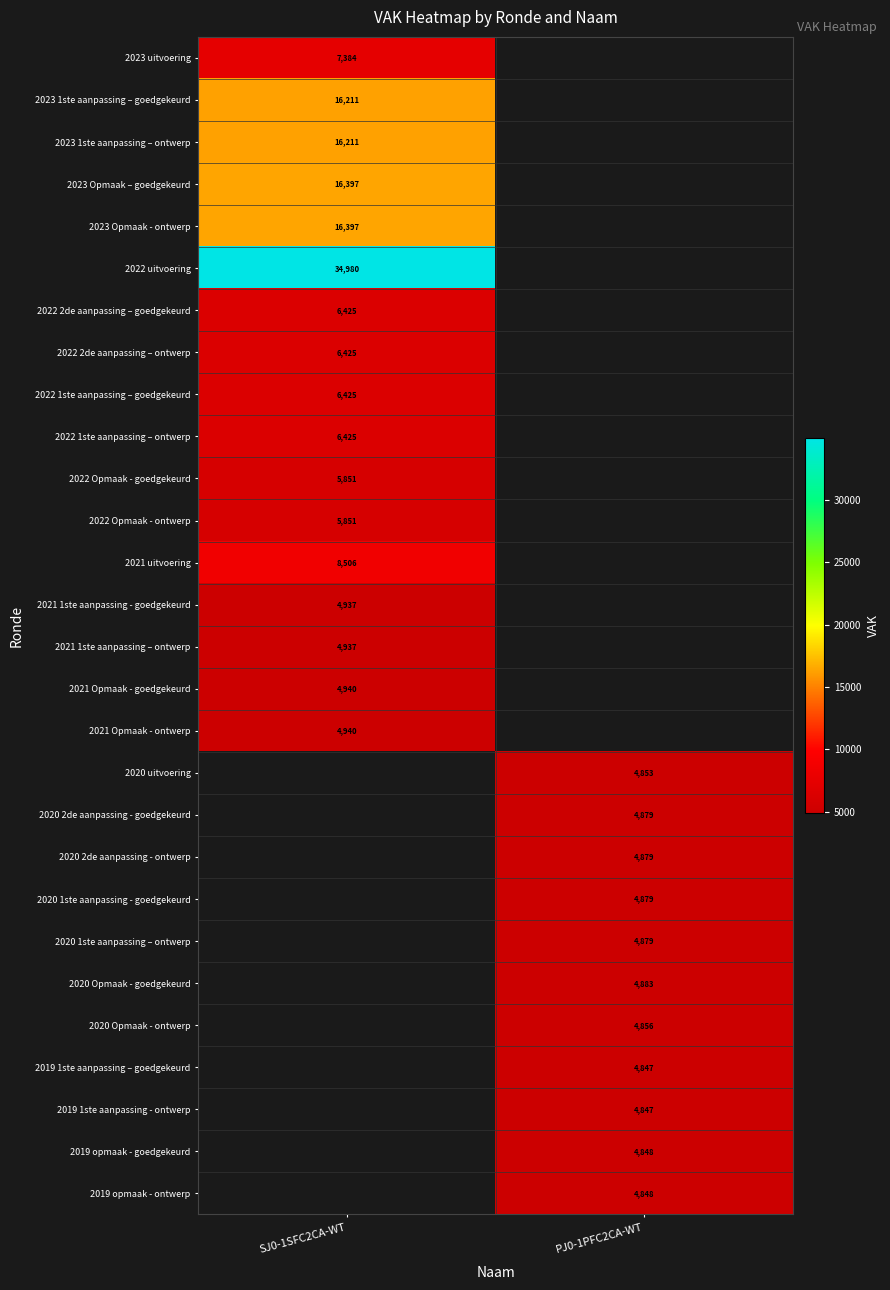

The 2023 uitvoering series shows 11322 at SJ0-1SFC2CA-WT. True or false?

False